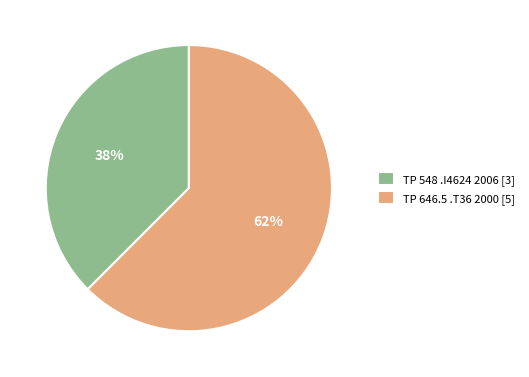

To the nearest percent, what is the average slice percentage?

50%